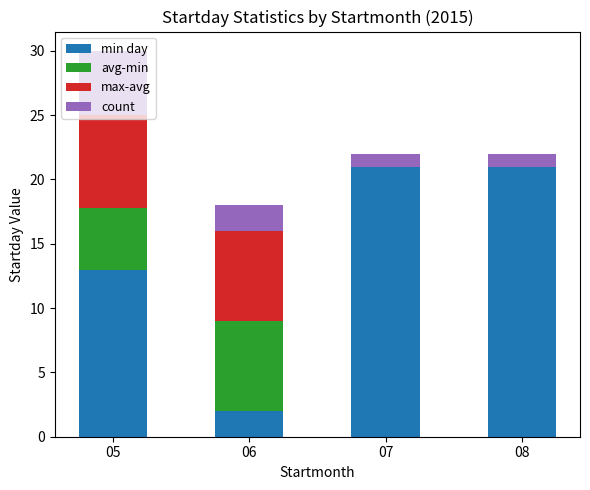

Is it true that min day equals 13.0 at 05?

True